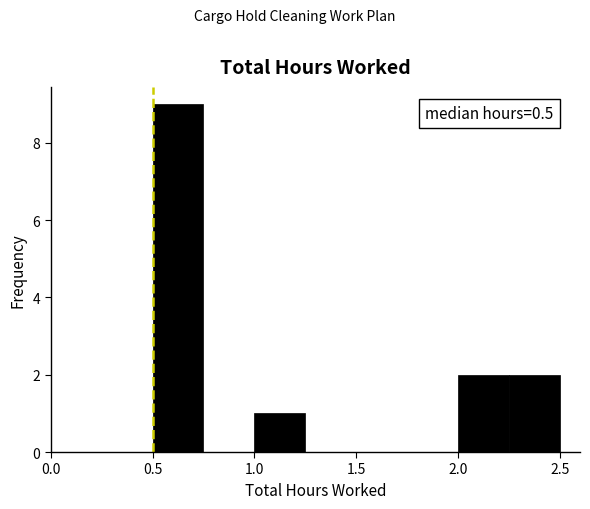

Which range on the x-axis has the tallest bar?

0.50 to 0.75